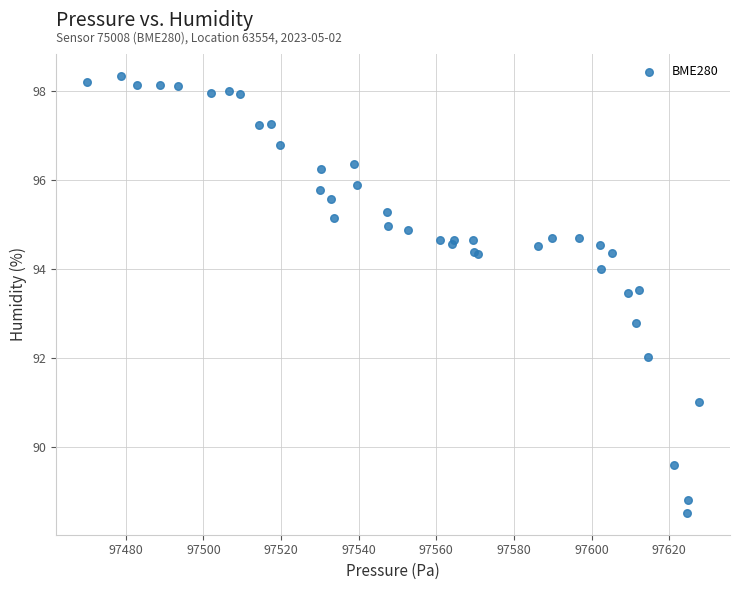

What Y value in the scatter plot is closest to 93?

92.8